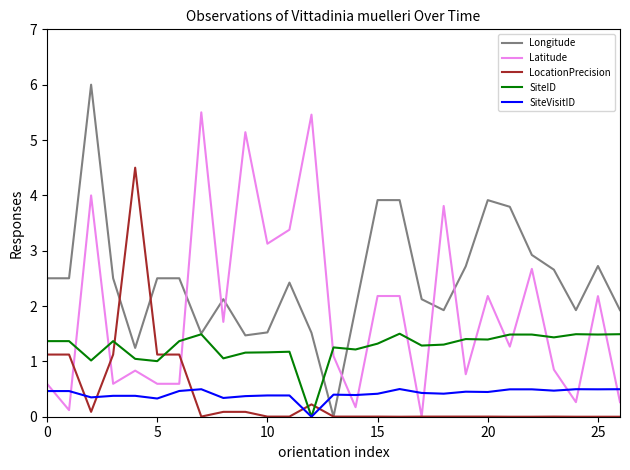

How many values in the Latitude series exceed 1?

15